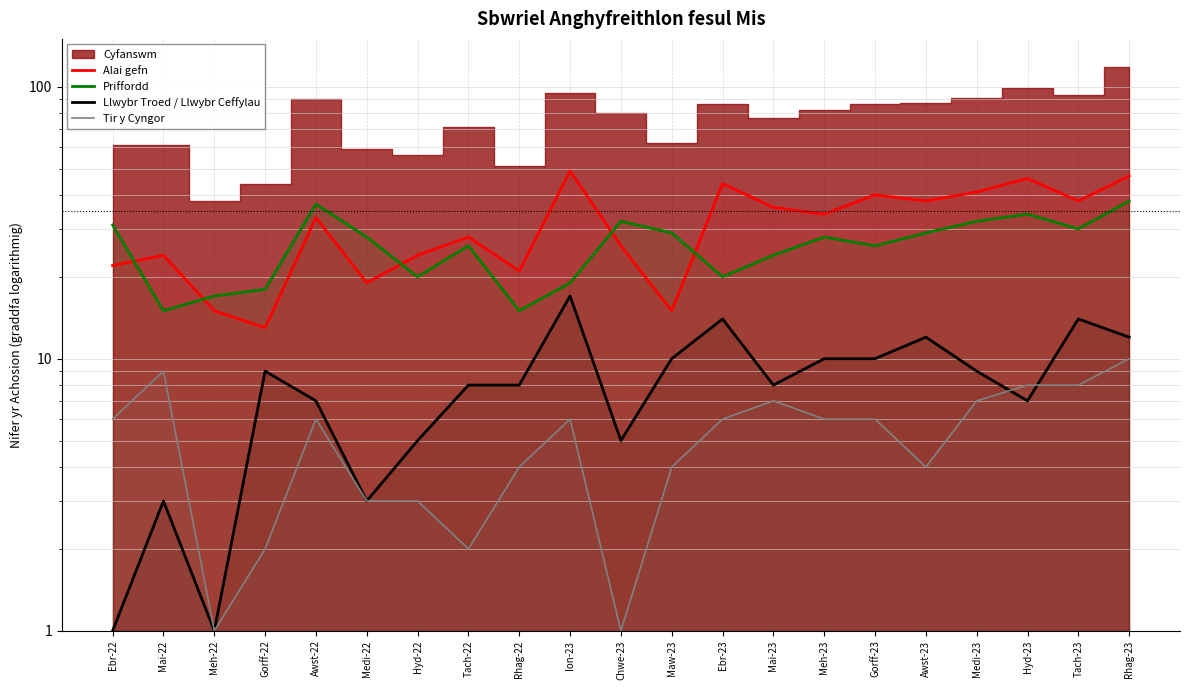

What is the approximate value of Tir y Cyngor at Awst-23?

4